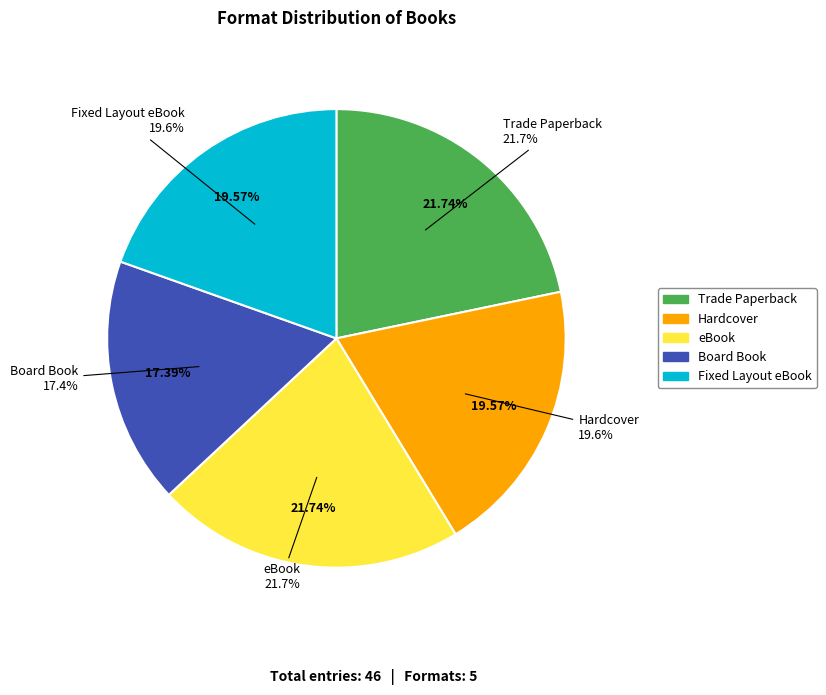

What is the ratio of the value at Hardcover to the value at Board Book?

1.1